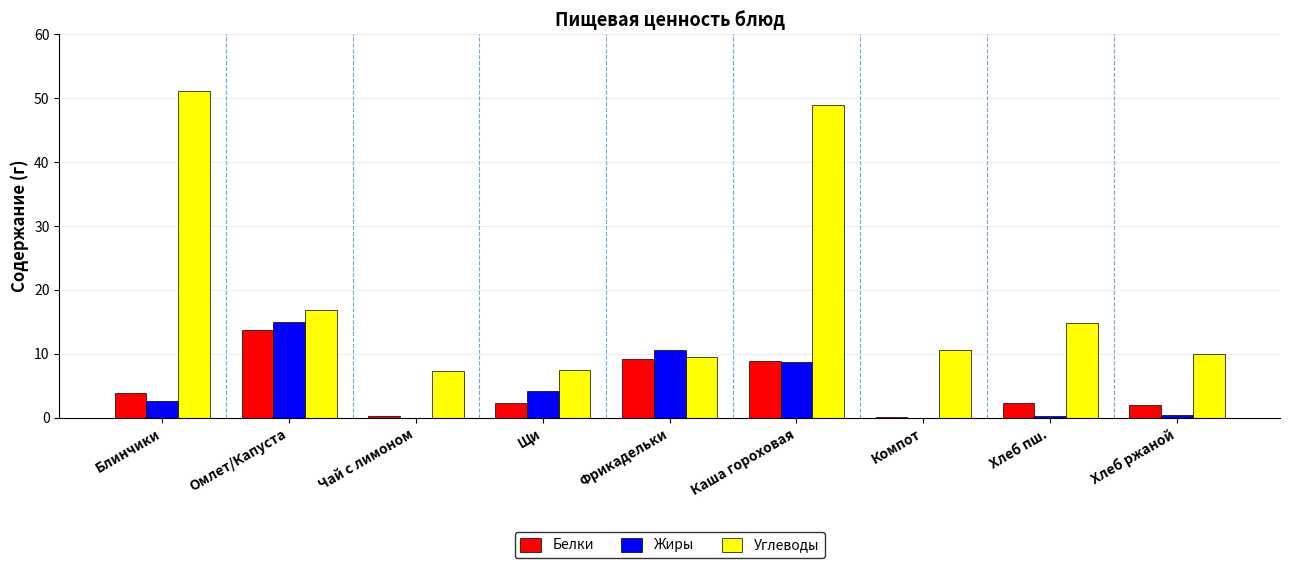

What is the sum of the Жиры values at Фрикадельки and Хлеб ржаной?

11.0